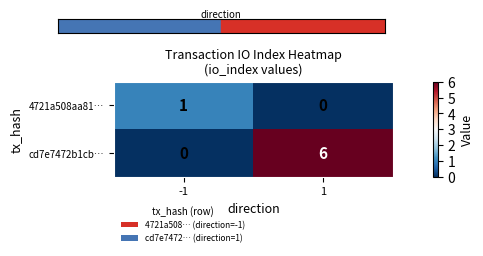

True or false: cd7e7472b1cb… has a value of 9 at 1.

False